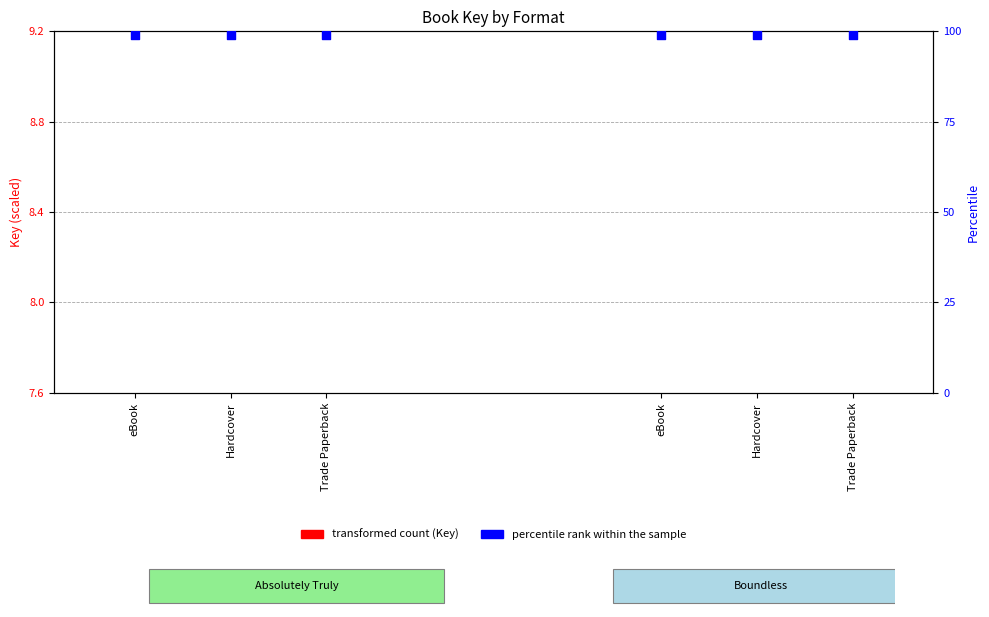

Which series contains the lowest Y value?

transformed count (Key)